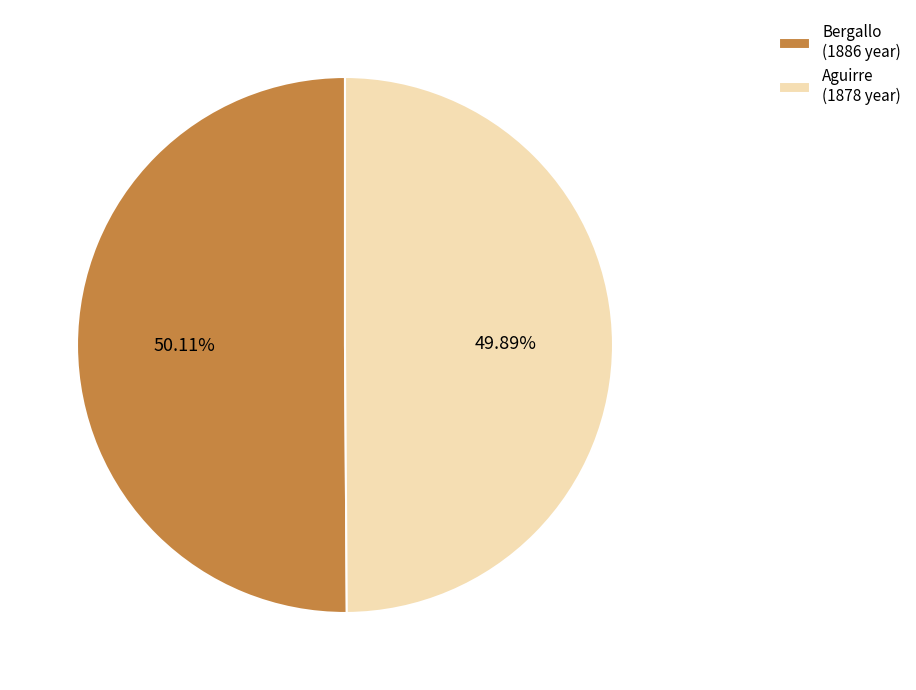

Combined, do Bergallo (1886 year) and Aguirre (1878 year) account for over 50%?

Yes